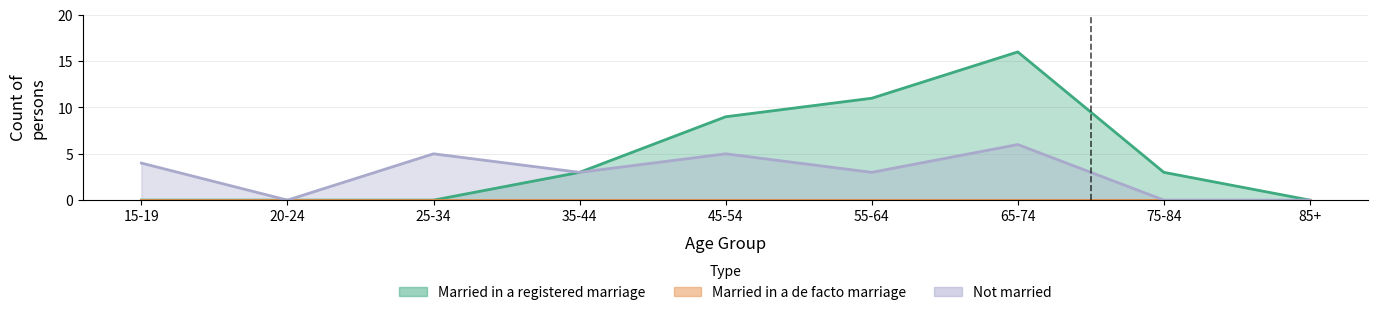

At how many categories does at least one series exceed 15?

1